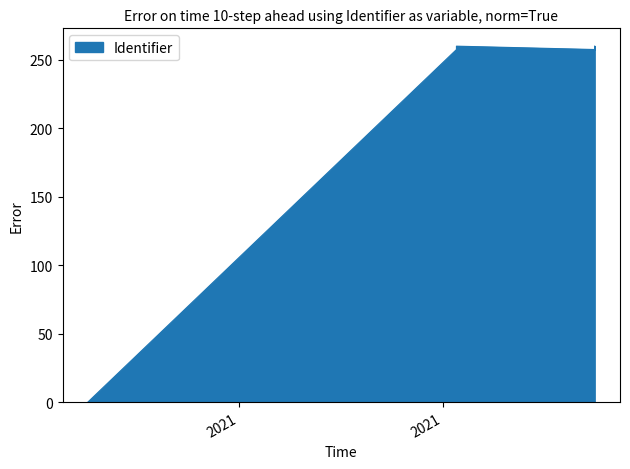

Which category has the lowest value across all series?

2021-04-08